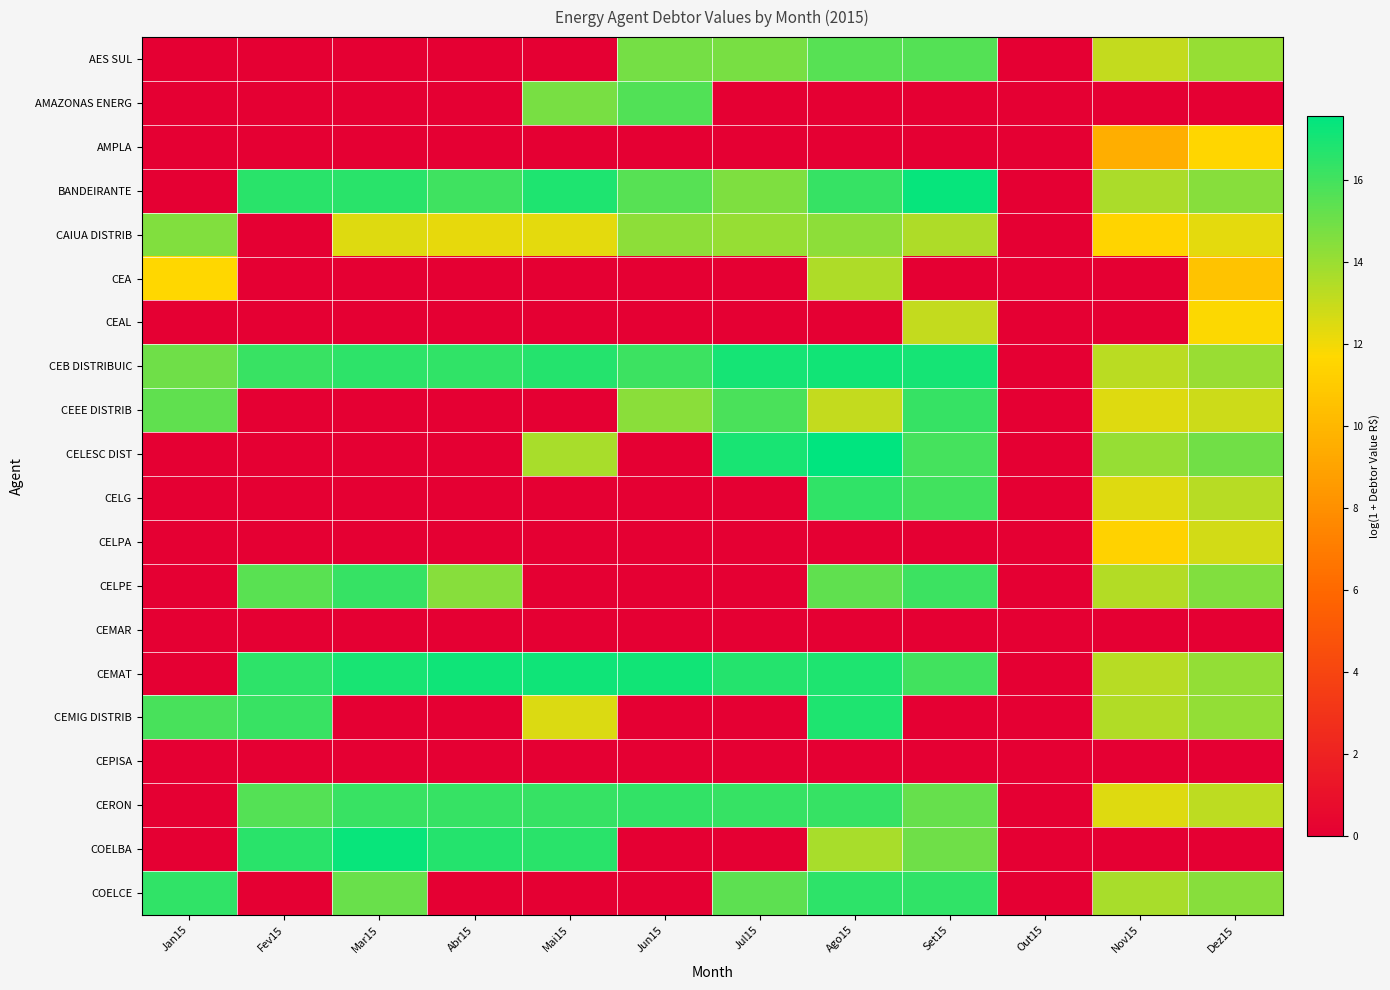

At Out15, list the series in order from smallest to largest.

AES SUL, AMAZONAS ENERG, AMPLA, BANDEIRANTE, CAIUA DISTRIB, CEA, CEAL, CEB DISTRIBUIC, CEEE DISTRIB, CELESC DIST, CELG, CELPA, CELPE, CEMAR, CEMAT, CEMIG DISTRIB, CEPISA, CERON, COELBA, COELCE